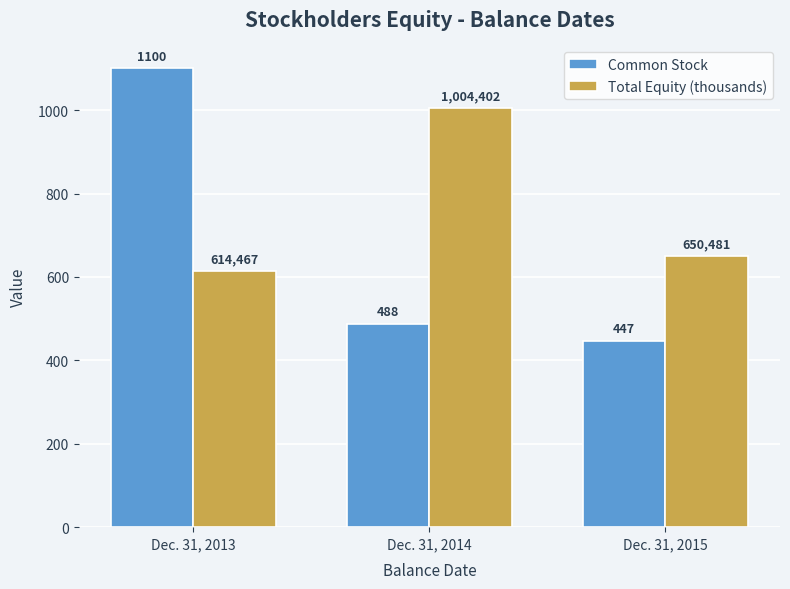

Which category has the highest value in the Common Stock series?

Dec. 31, 2013